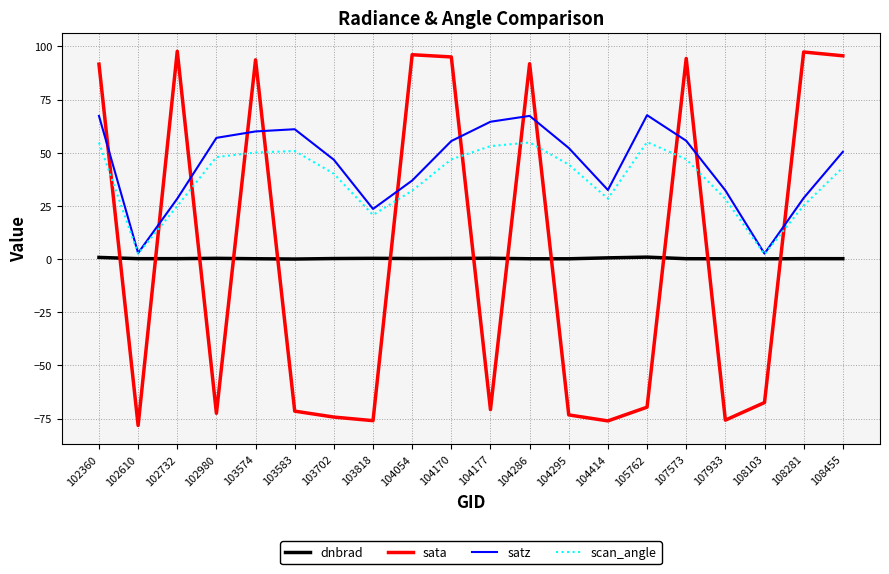

The value of dnbrad at 104170 is 0.3. True or false?

True